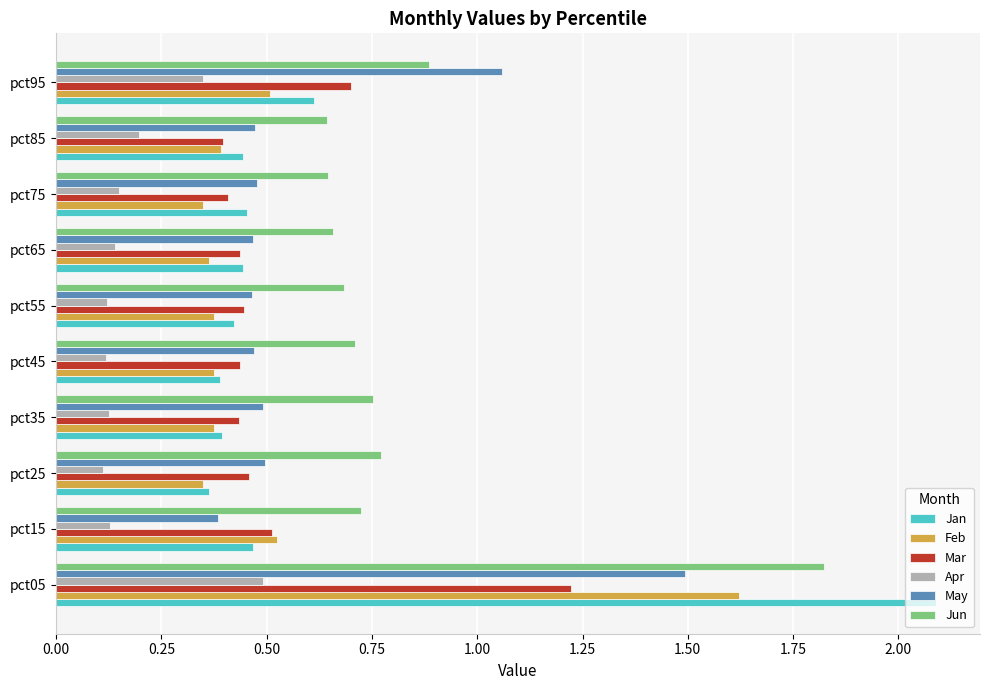

How many categories are shown in the chart?

10